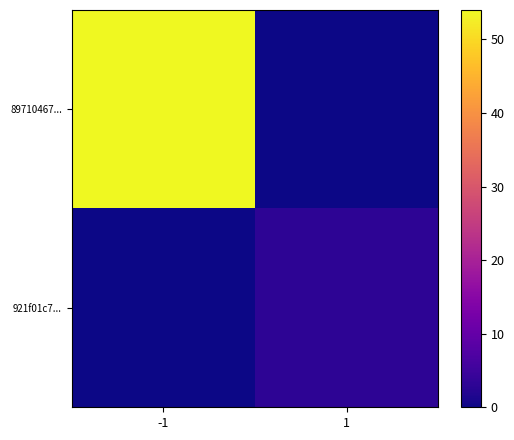

Count the number of categories in the chart.

2